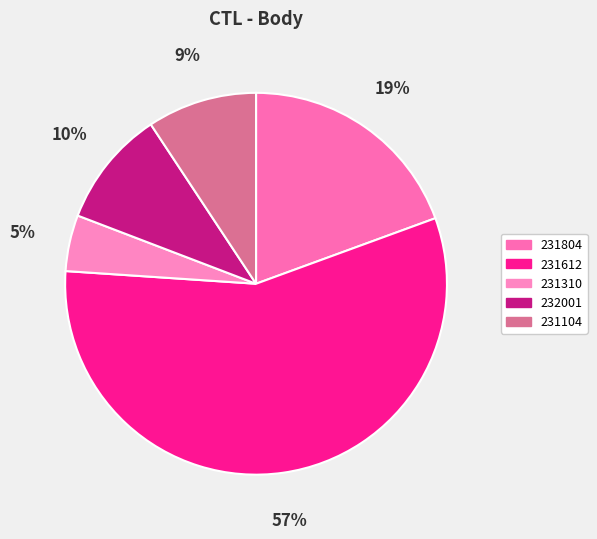

Is it true that 231310 is 5% of the pie?

True